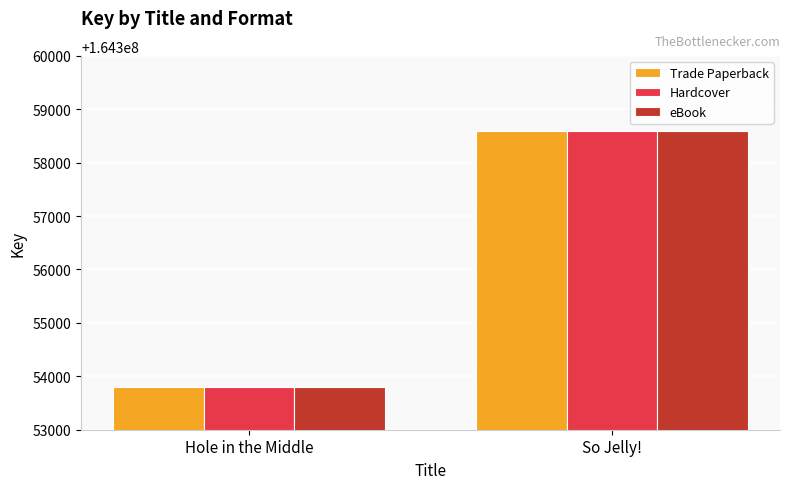

Which label corresponds to the smallest value in the chart?

Hole in the Middle